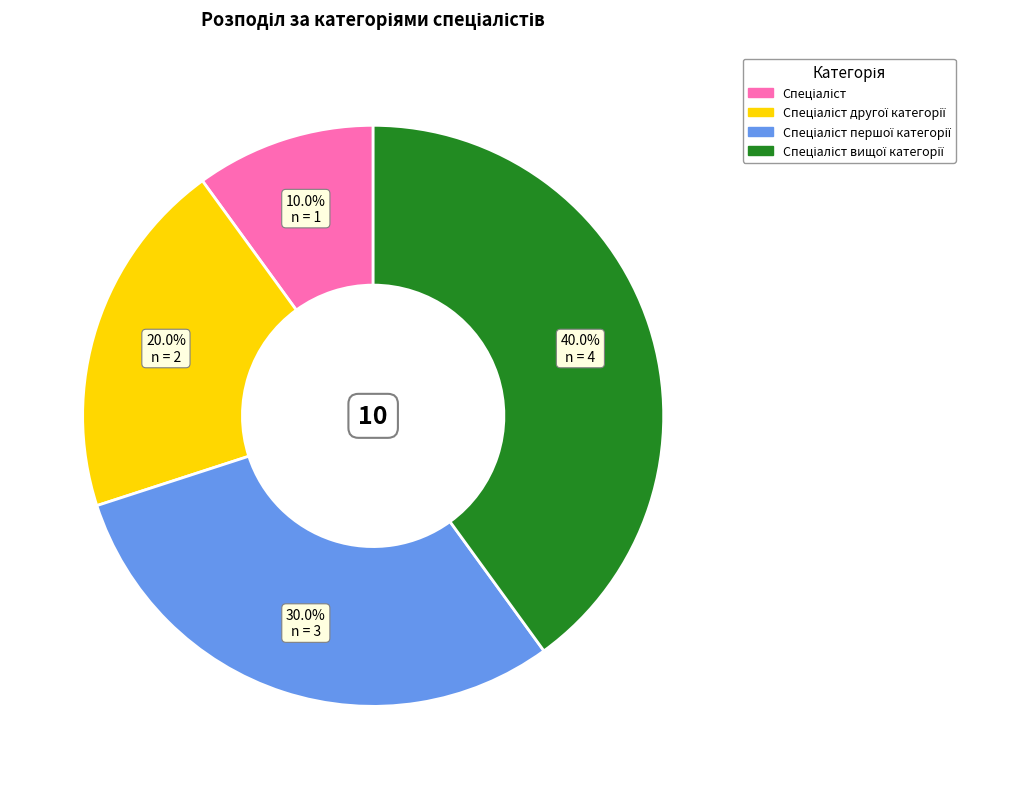

Is there a majority slice in this chart?

No